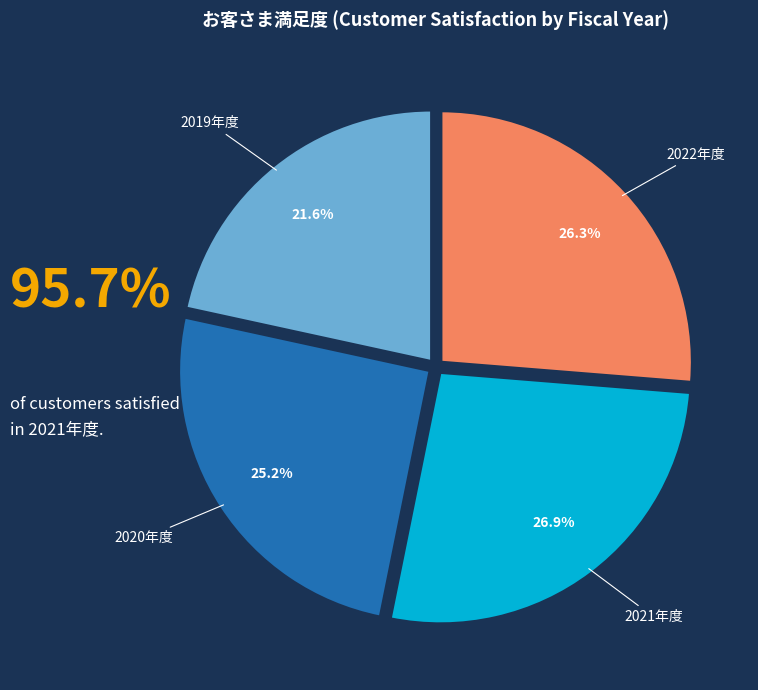

To the nearest percent, what portion does 2022年度 represent?

26%